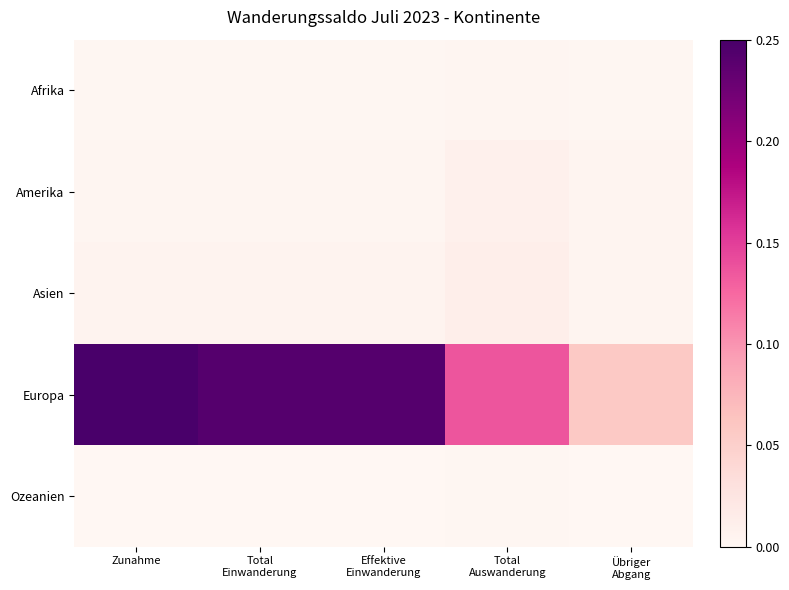

How many data points does each series have?

5